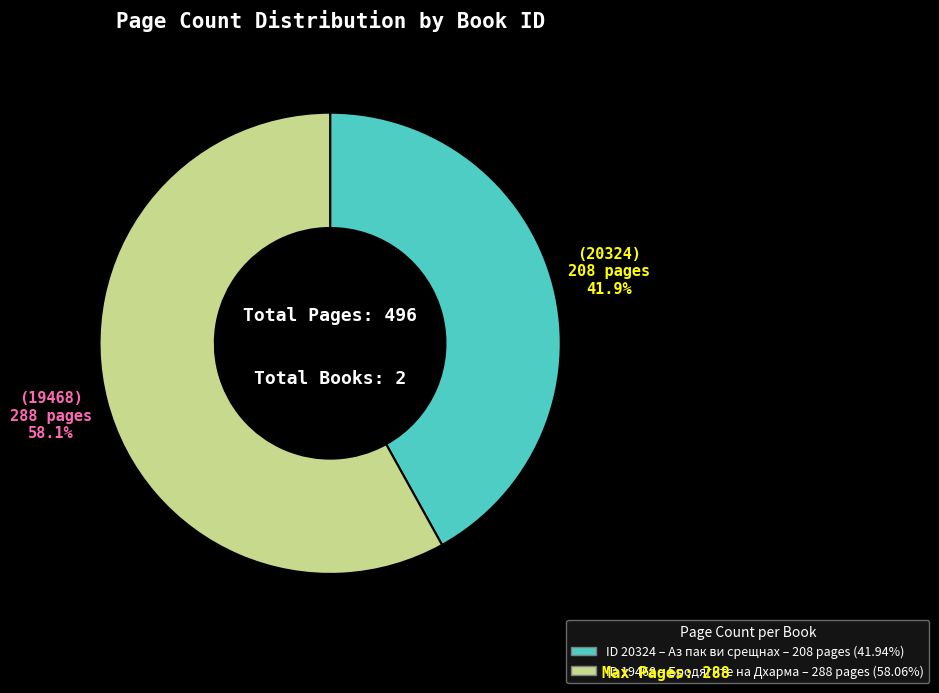

Does any single category account for the majority?

Yes